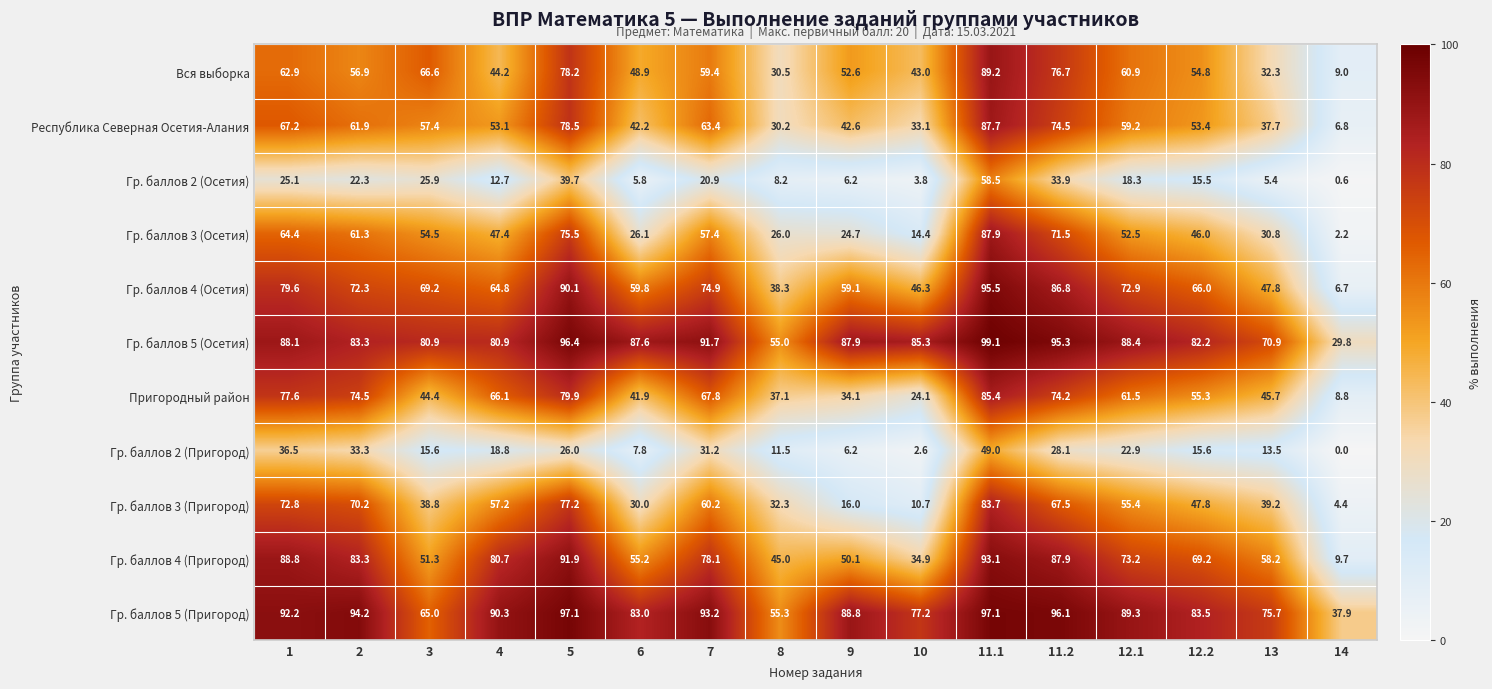

Which series changed the most between 4 and 10?

Гр. баллов 3 (Пригород)